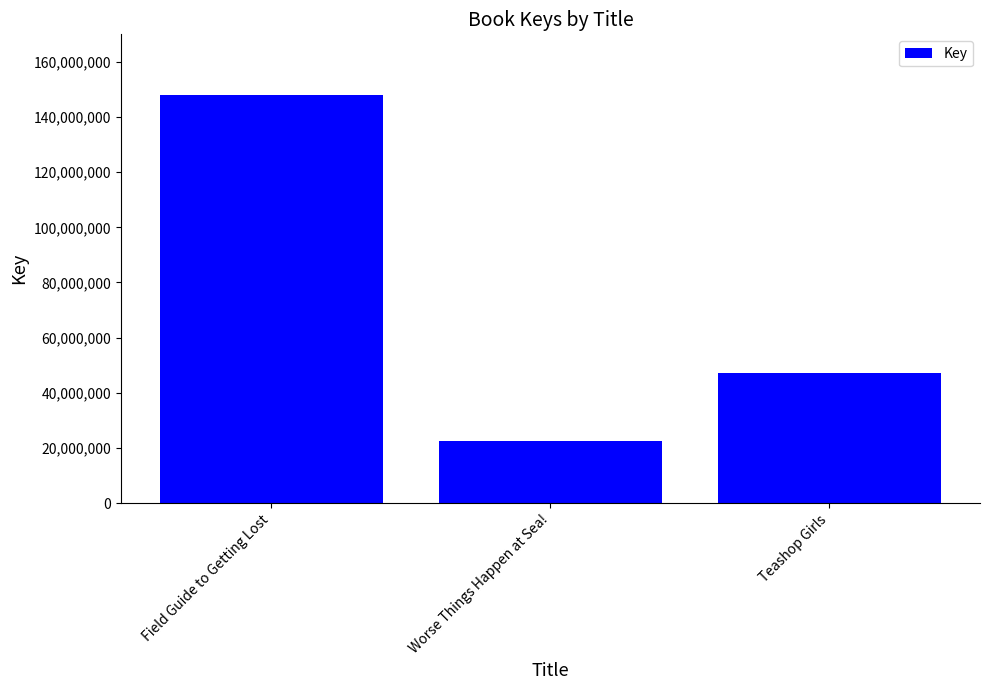

Rank the categories by value from lowest to highest.

Worse Things Happen at Sea!, Teashop Girls, Field Guide to Getting Lost